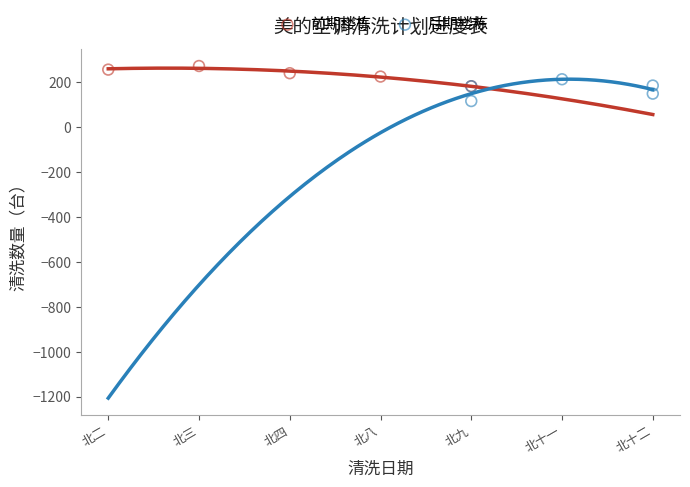

Which series reaches the minimum Y coordinate?

后期楼栋